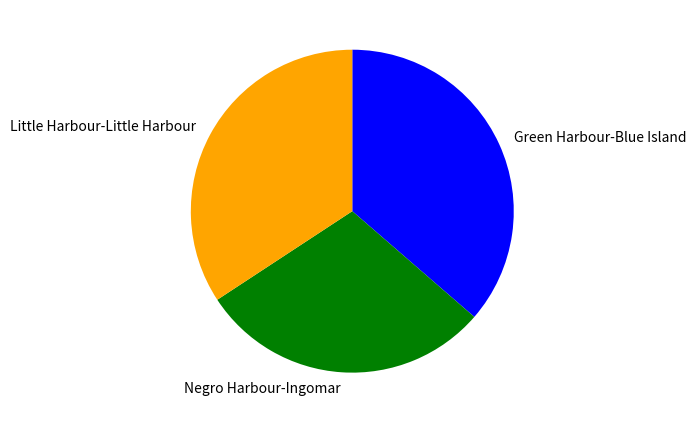

Rank the categories by value from highest to lowest.

Green Harbour-Blue Island, Little Harbour-Little Harbour, Negro Harbour-Ingomar